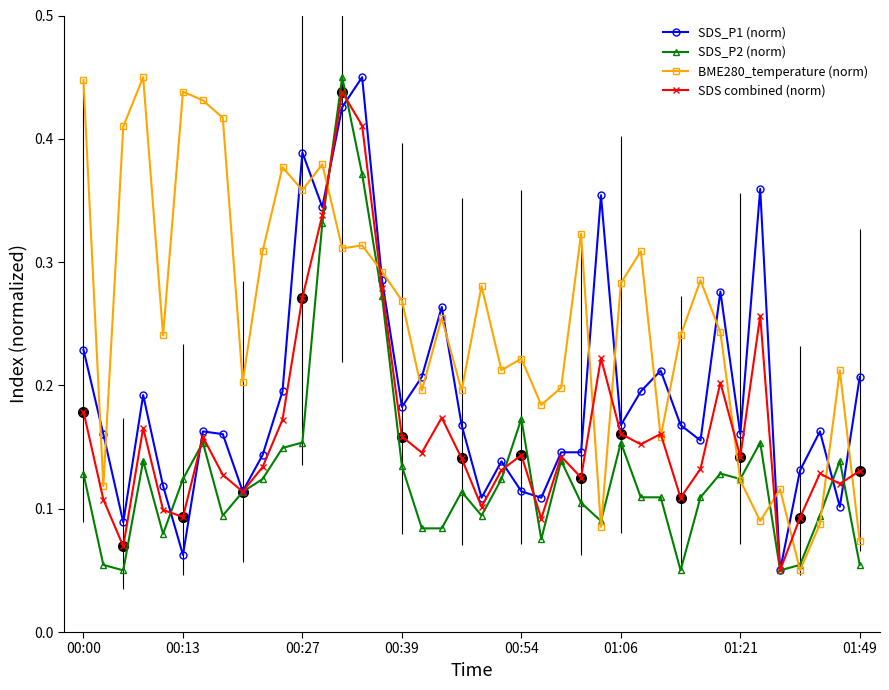

Which category has the highest value in the SDS combined (norm) series?

13